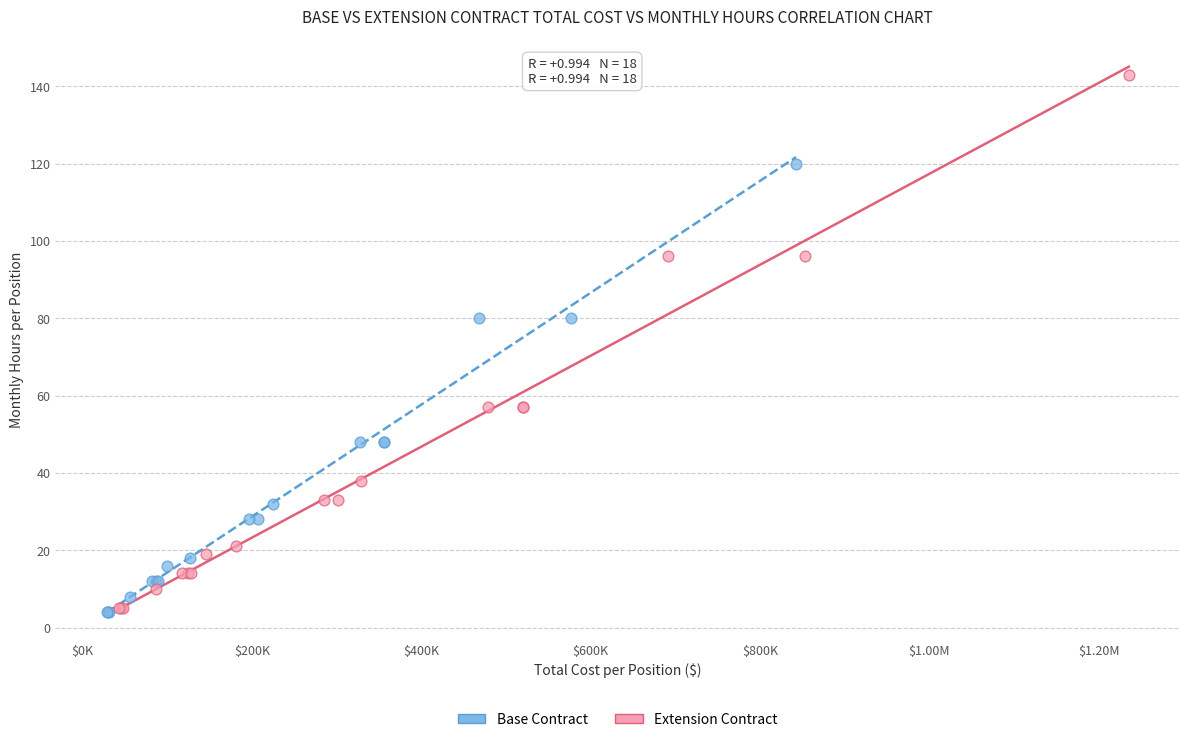

Which series has the largest Y range (max minus min)?

Extension Contract